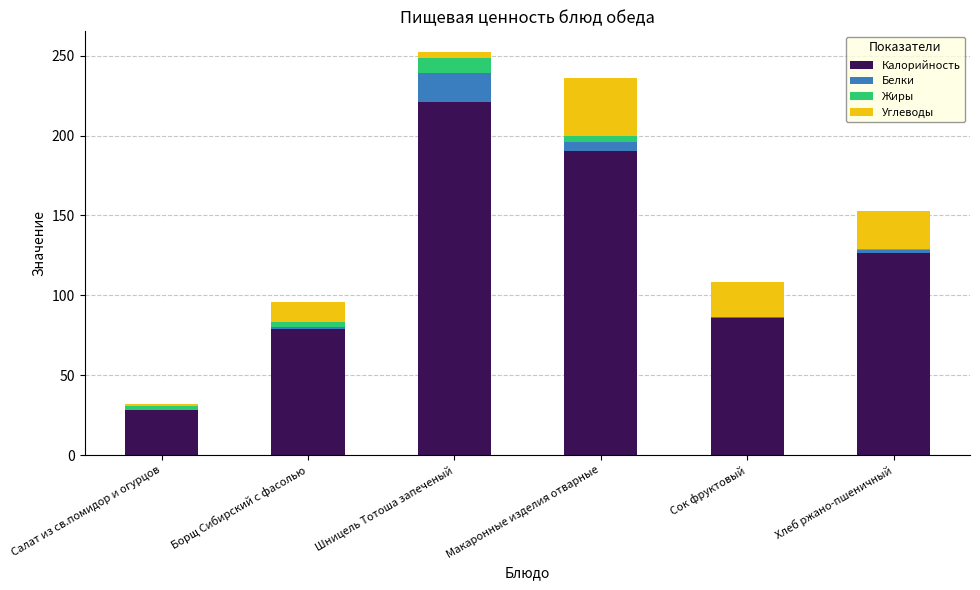

What is the sum of all Калорийность values?

730.7